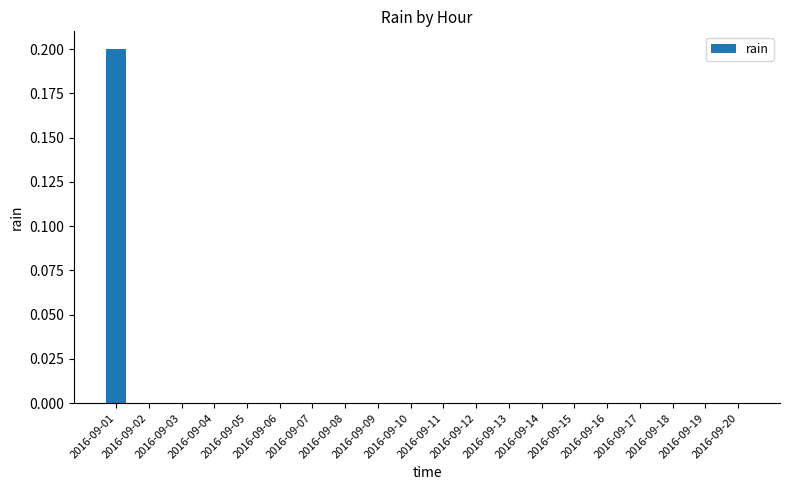

What is the change in value from 2016-09-01 to 2016-09-10?

-0.2